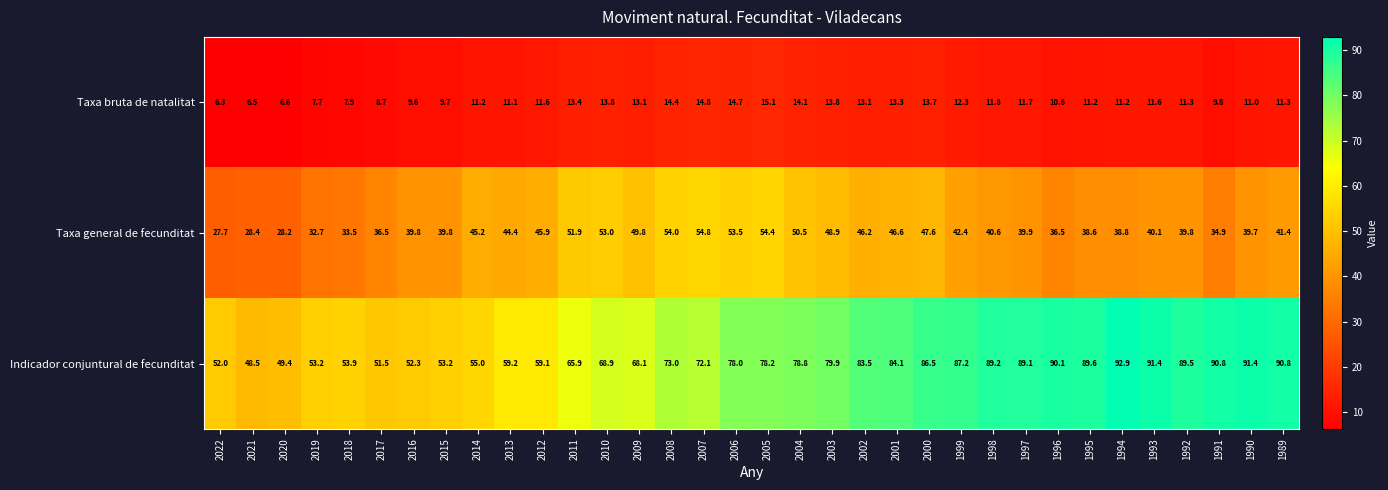

What is the total value across all series at 2016?

101.7